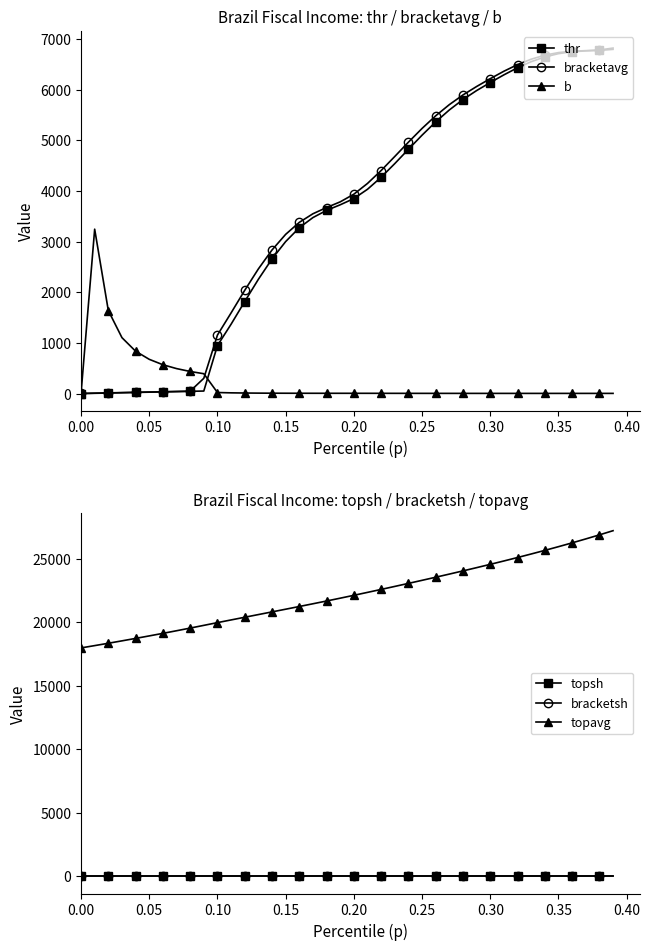

At how many categories does at least one series exceed 25784?

5